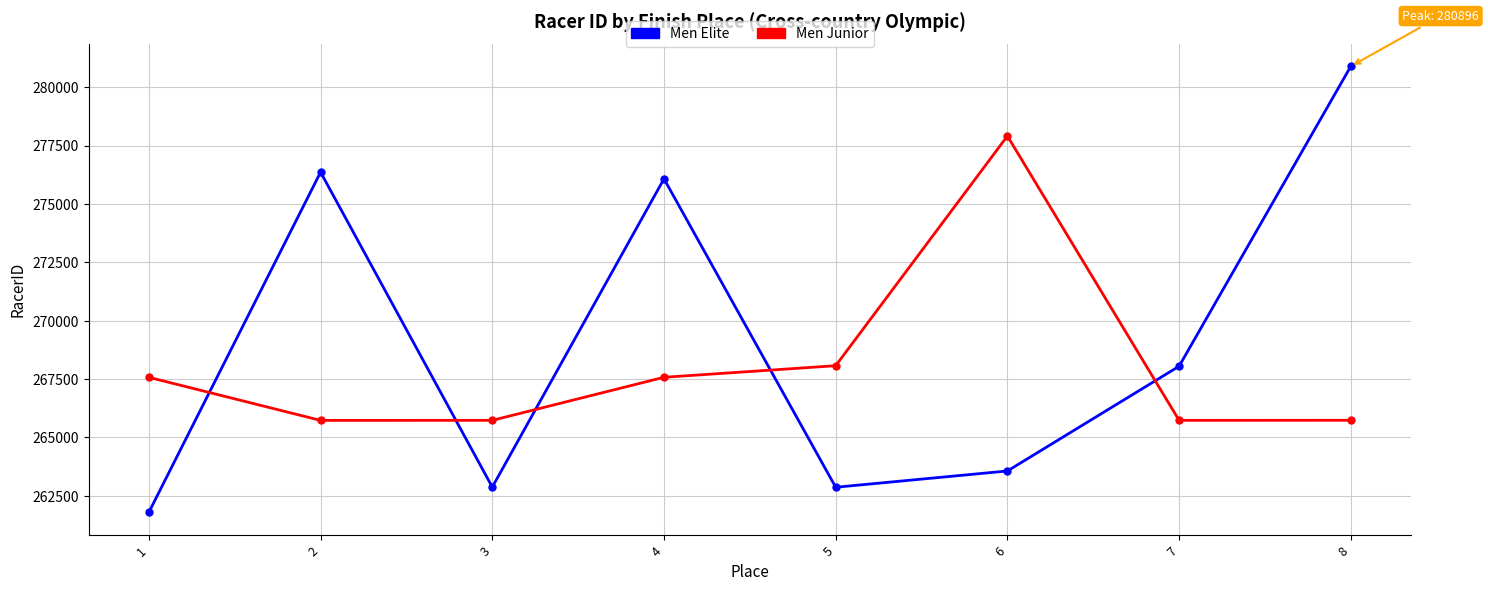

What is the maximum value shown in the chart?

280896